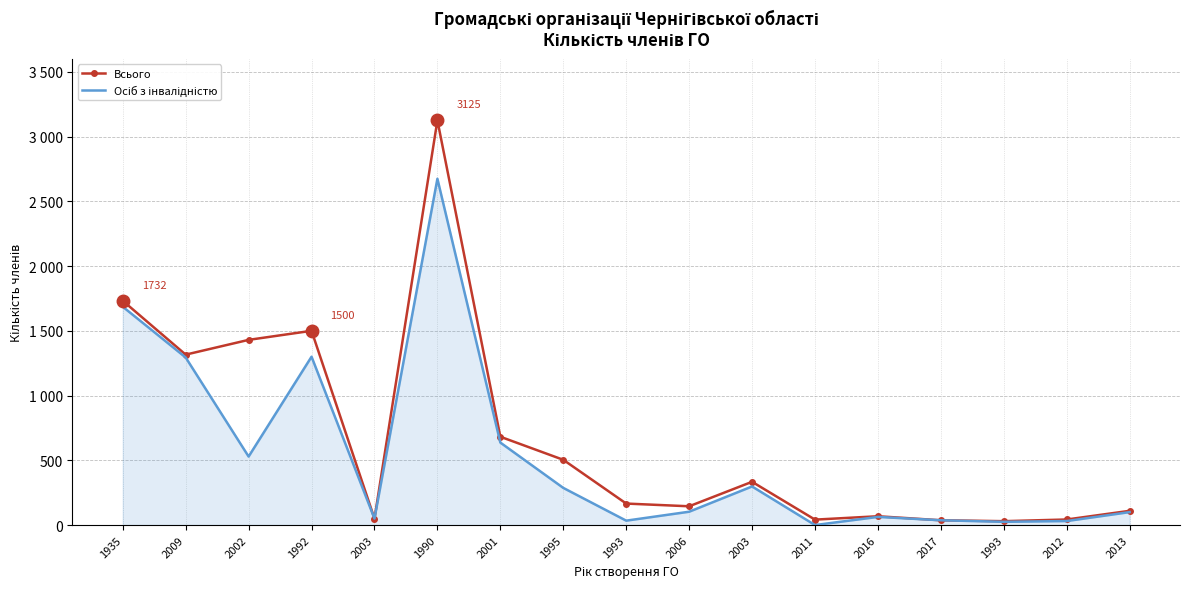

True or false: Осіб з інвалідністю has a value of 2213 at 1992.

False